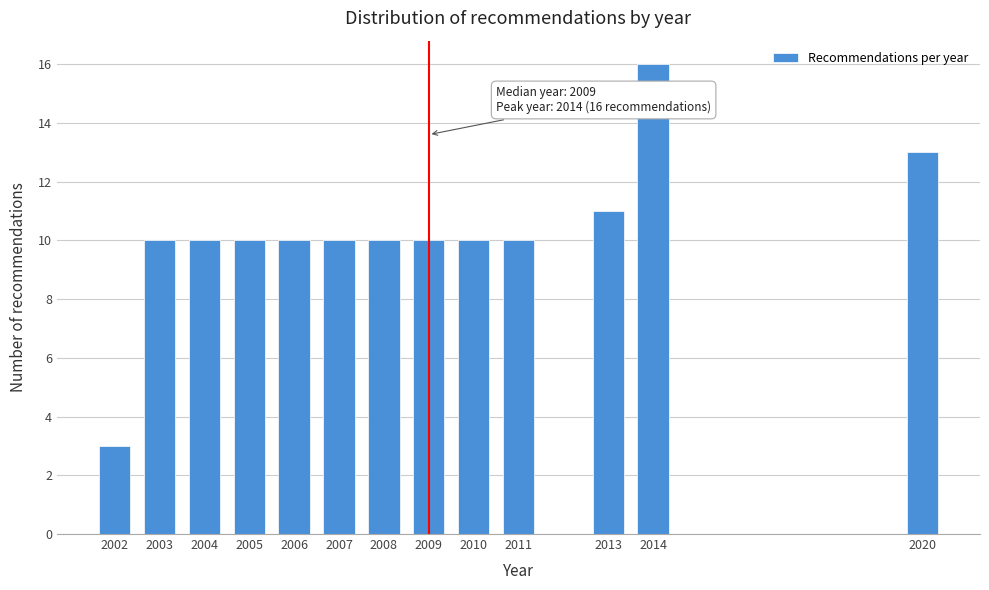

Reading left to right, list all the values displayed in this chart.

2002=3	2003=10	2004=10	2005=10	2006=10	2007=10	2008=10	2009=10	2010=10	2011=10	2013=11	2014=16	2020=13